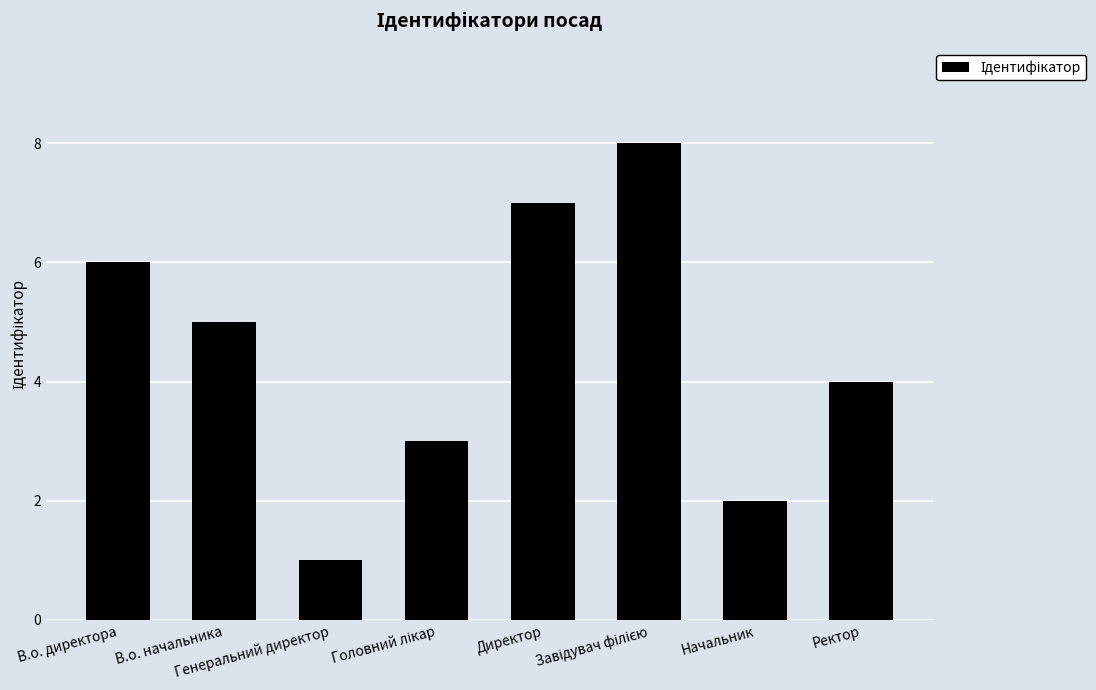

What is the greatest value displayed?

8